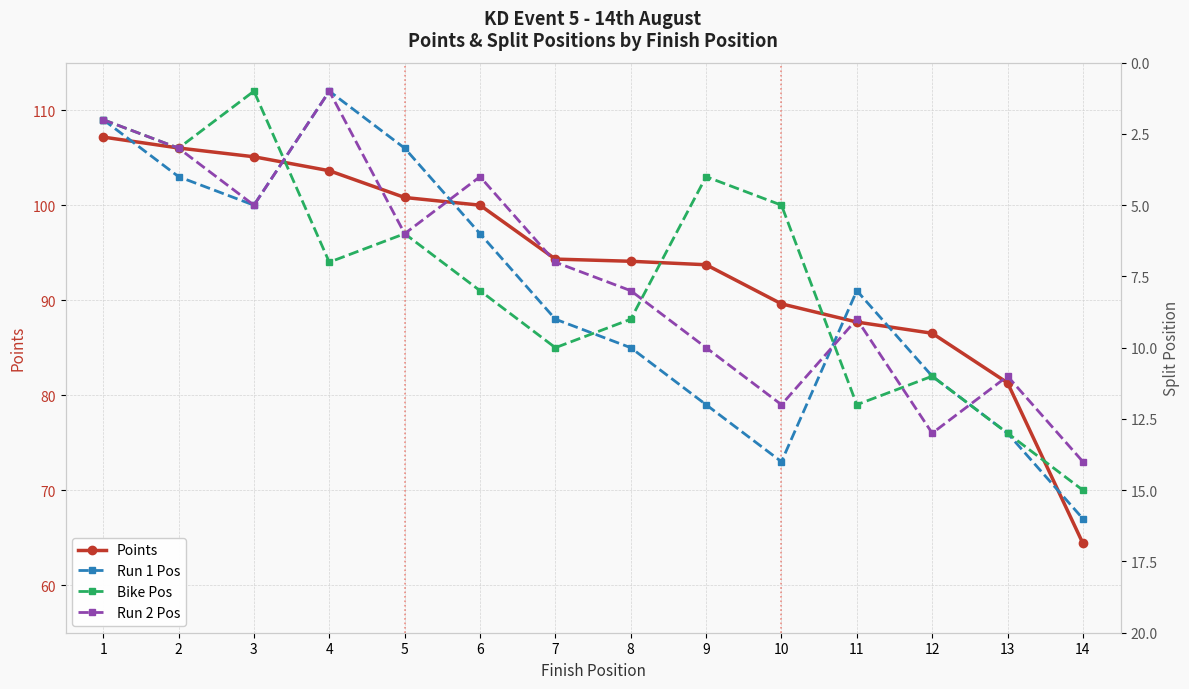

Is it true that Run 1 Pos equals 13.0 at 13?

True